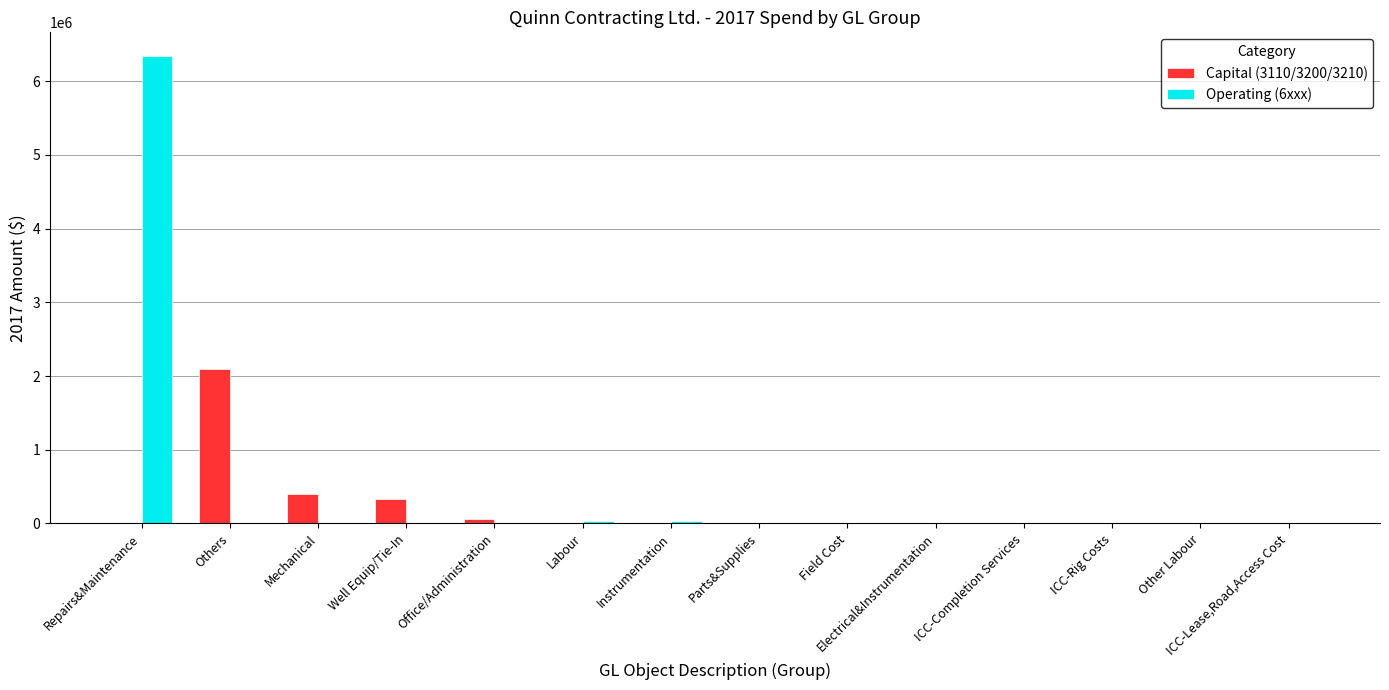

Which series has the largest total across all categories?

Operating (6xxx)